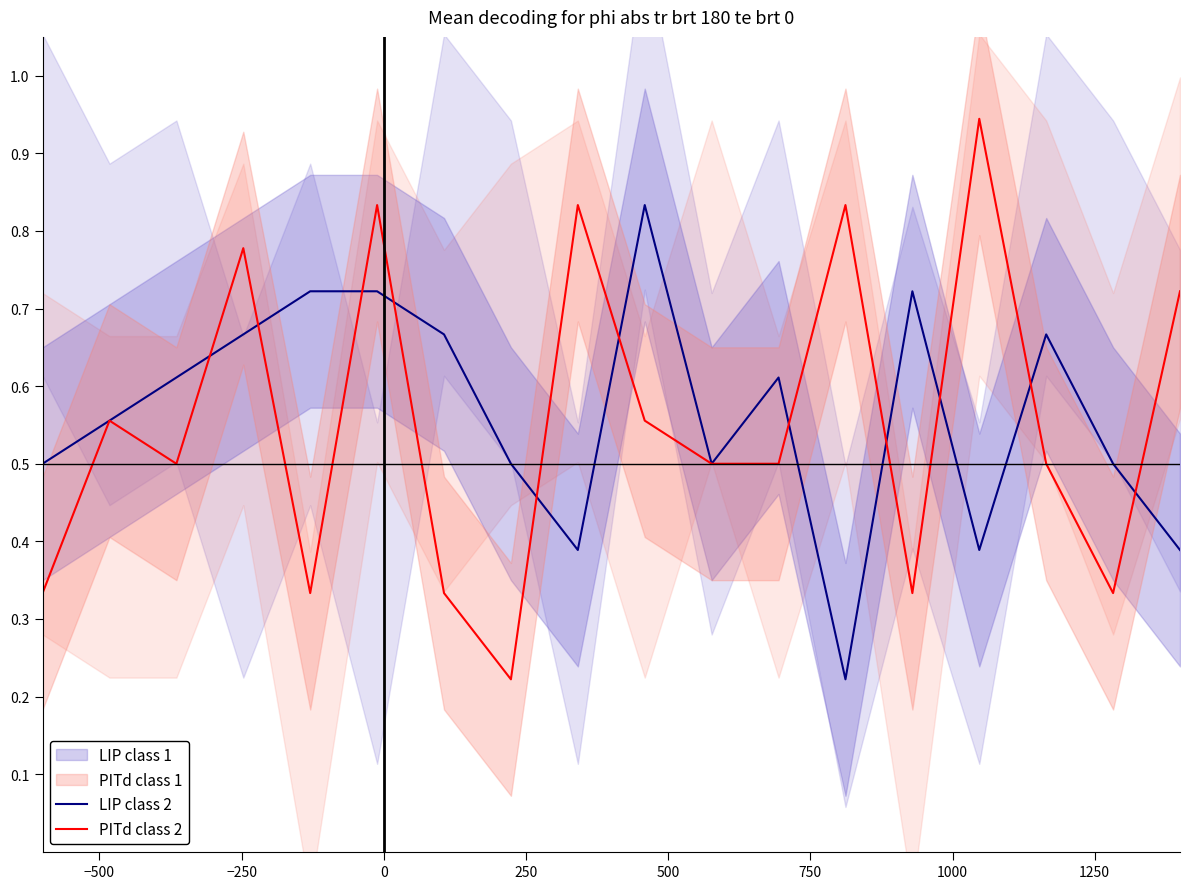

Reading left to right, what are all the values shown in this chart?

LIP class 2: 0.5	0.6	0.6	0.7	0.7	0.7	0.7	0.5	0.4	0.8	0.5	0.6	0.2	0.7	0.4	0.7	0.5	0.4
PITd class 2: 0.3	0.6	0.5	0.8	0.3	0.8	0.3	0.2	0.8	0.6	0.5	0.5	0.8	0.3	0.9	0.5	0.3	0.7